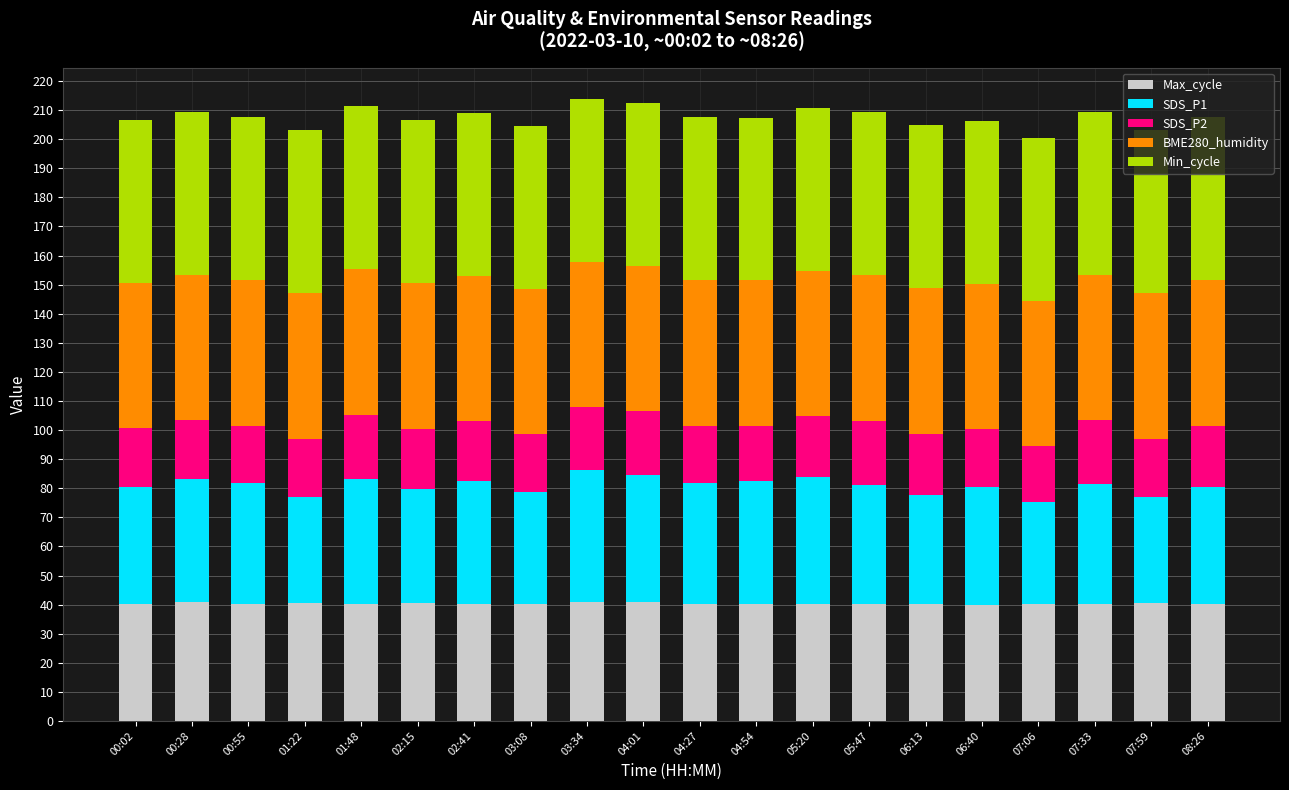

What is the maximum value for Max_cycle?

41.0